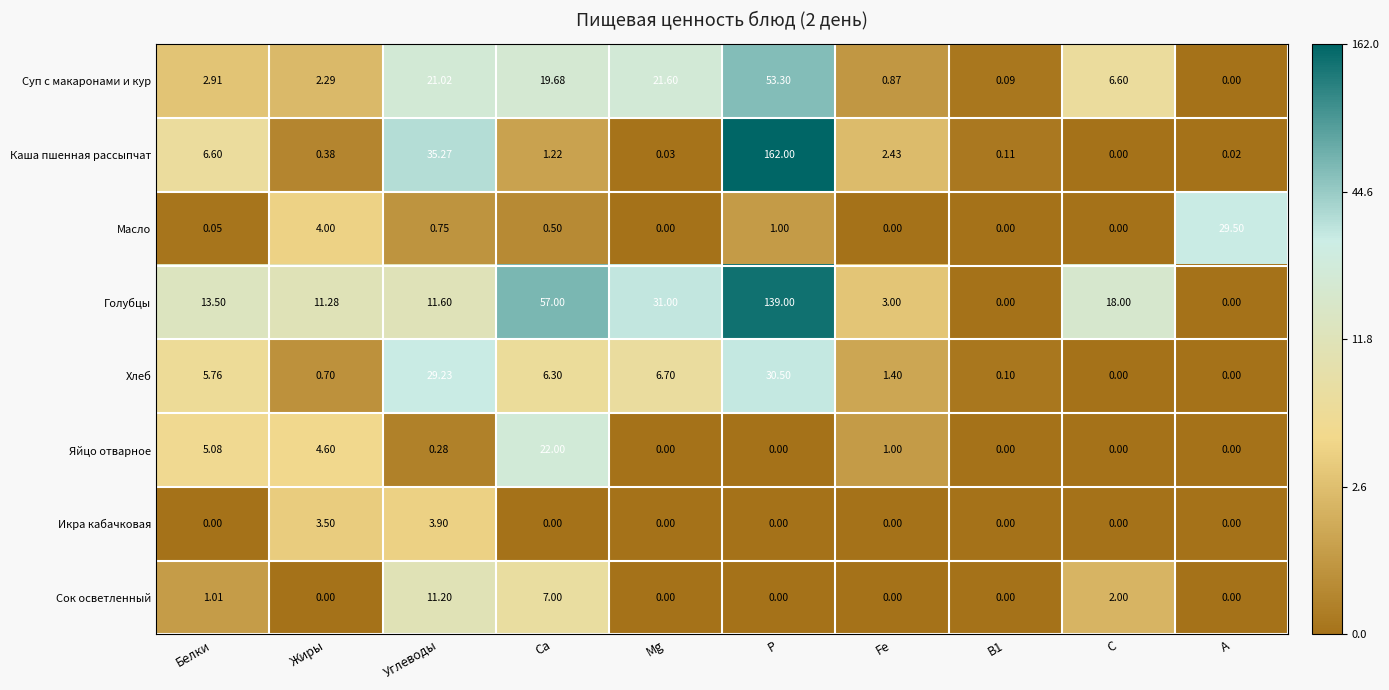

Between Mg and Р, which series saw the biggest shift?

Каша пшенная рассыпчат